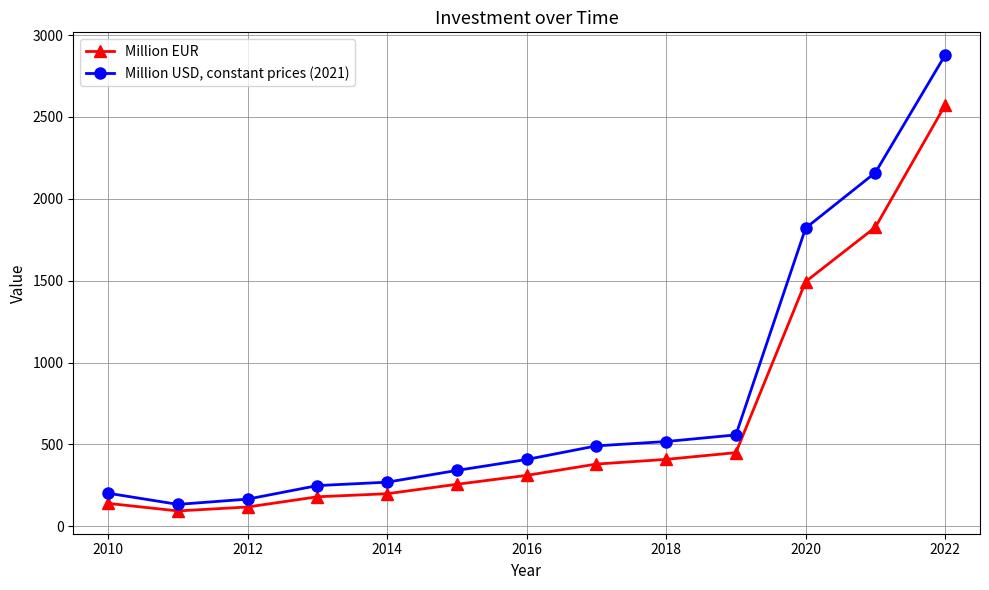

True or false: Million USD, constant prices (2021) and Million EUR intersect in this chart.

False